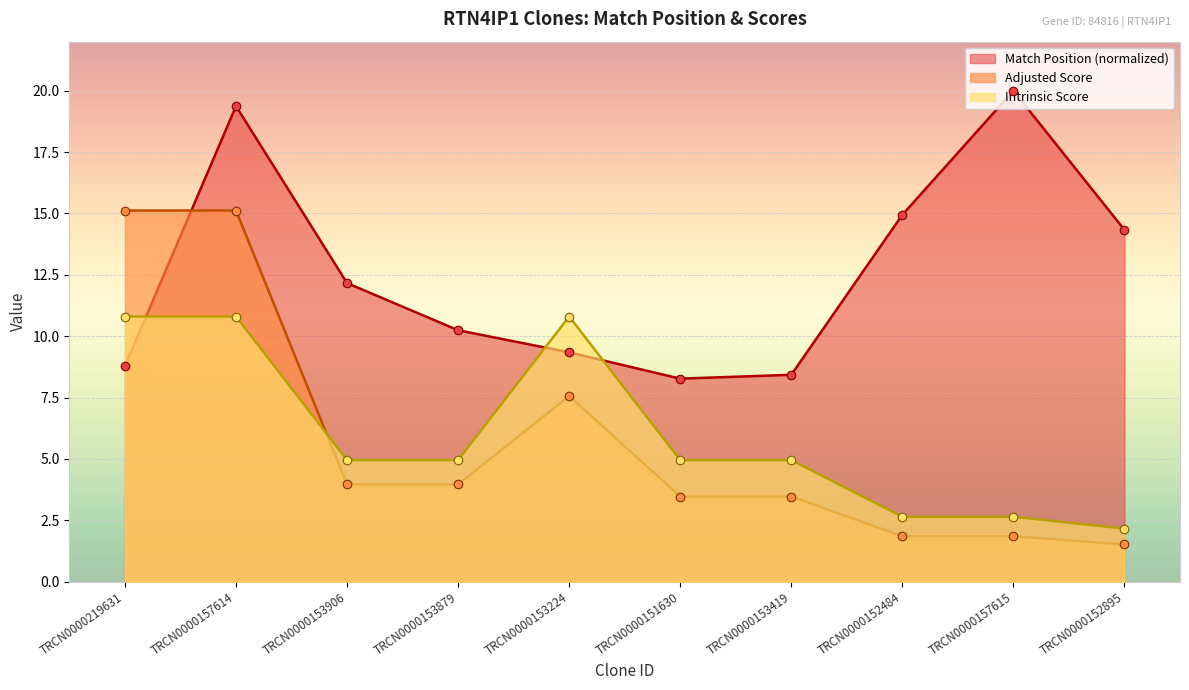

At how many categories does at least one series exceed 19?

2